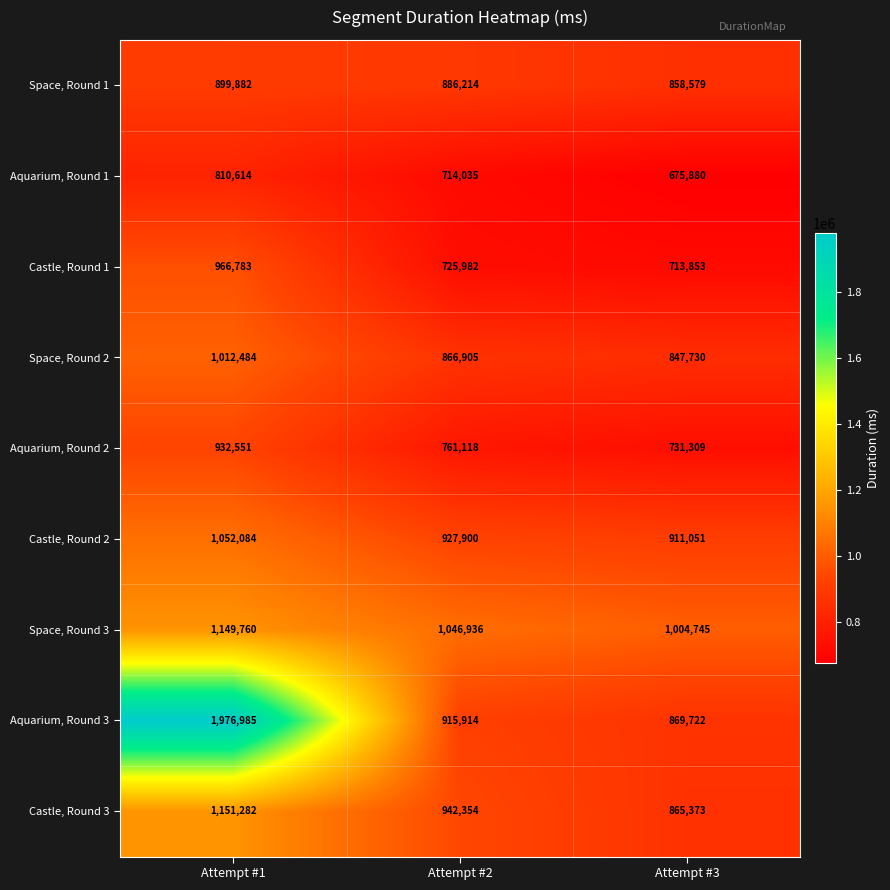

What is the total value across all series at Attempt #3?

7478242